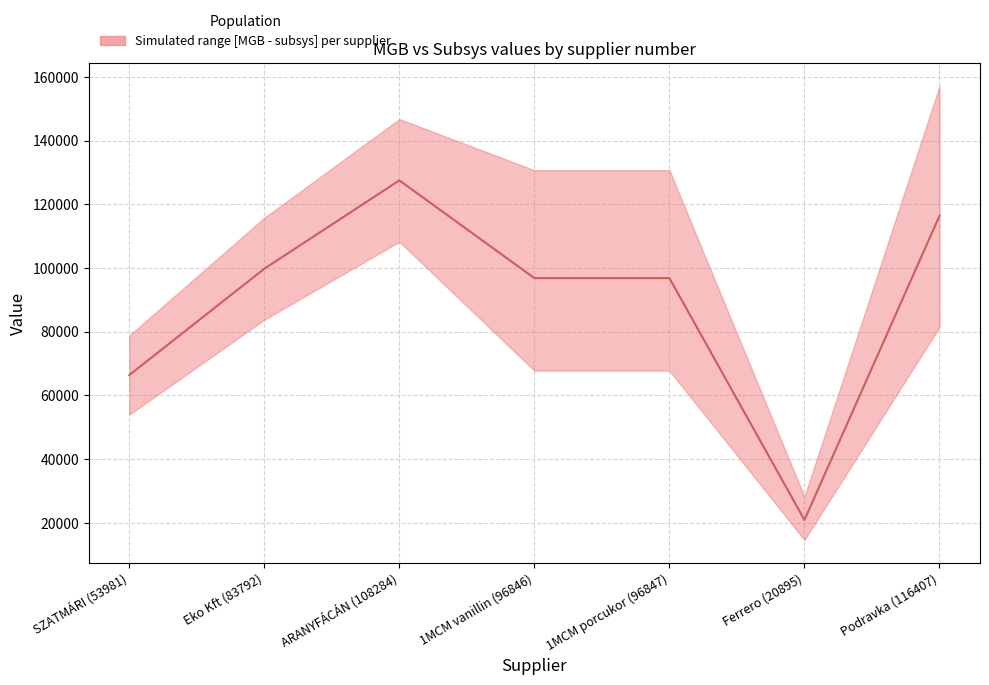

At which label is the value closest to 74218?

SZATMÁRI (53981)